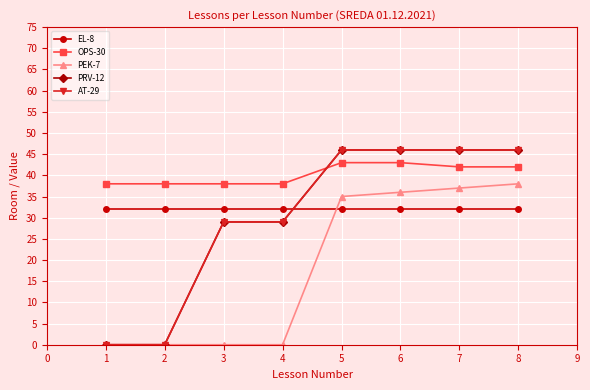

Is it true that OPS-30 equals 60 at 4?

False